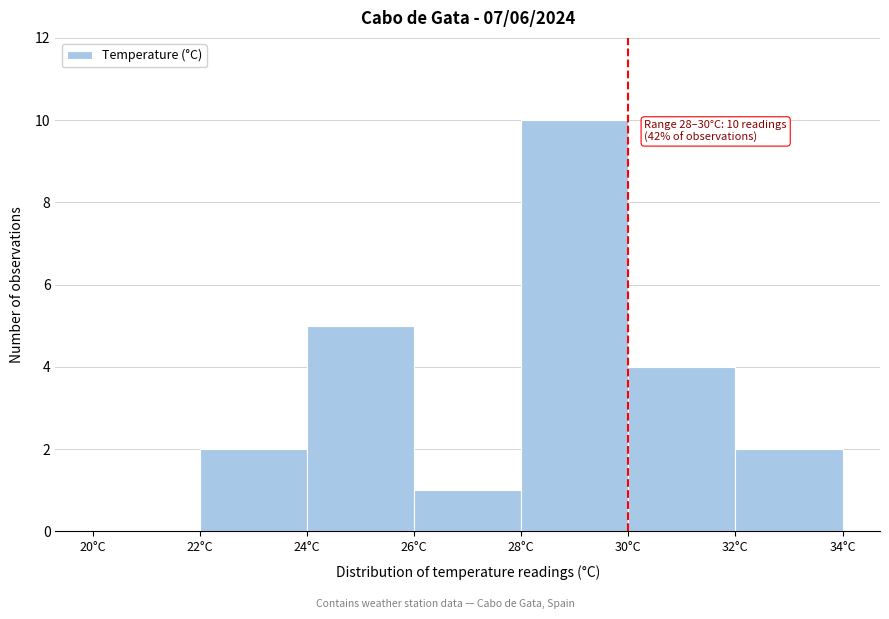

Which range on the x-axis has the tallest bar?

28 to 30